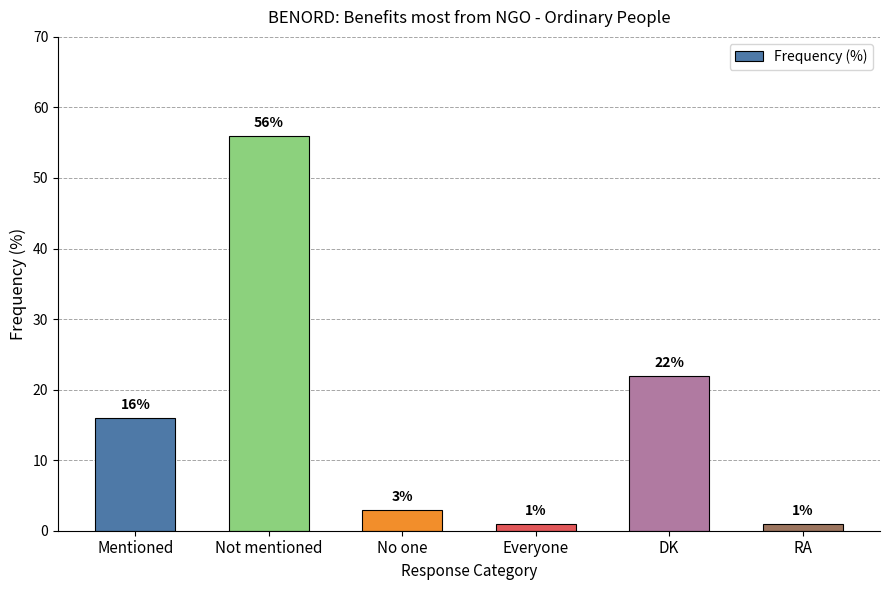

What is the label of the 3rd bar from the right?

Everyone